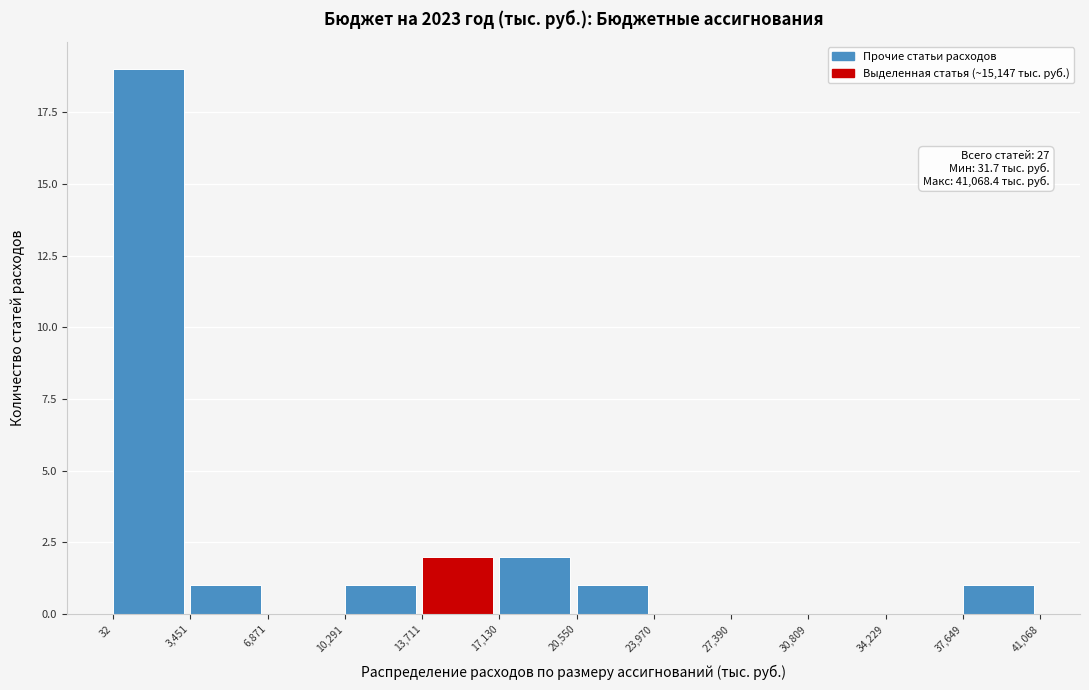

Which range on the x-axis has the tallest bar?

32 to 3,451